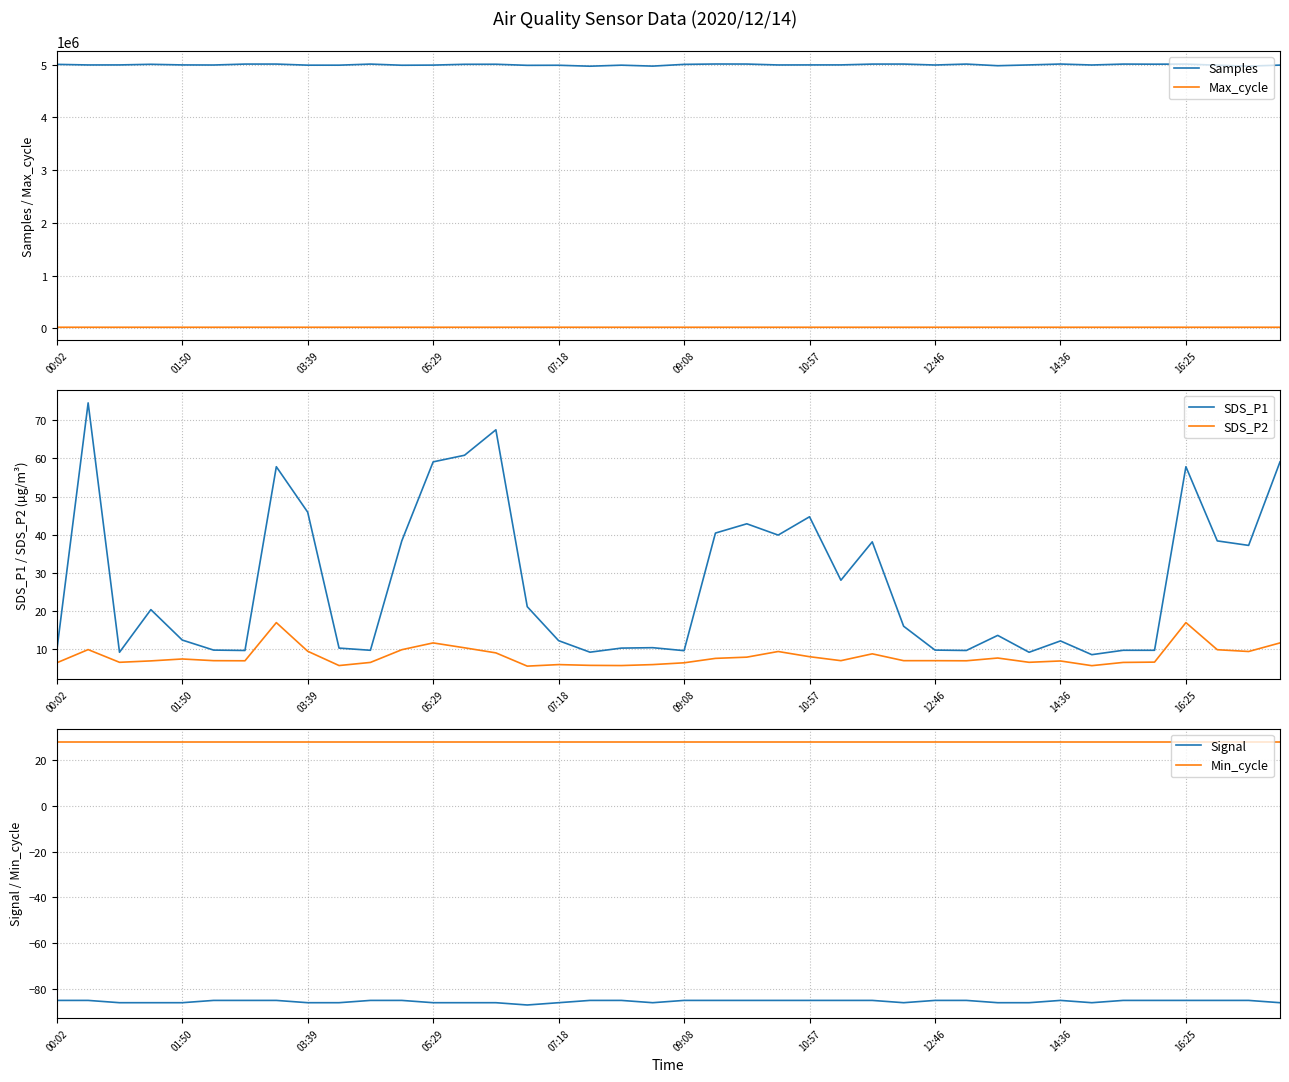

What is the sum of the SDS_P1 values at 00:02 and 26?

47.8